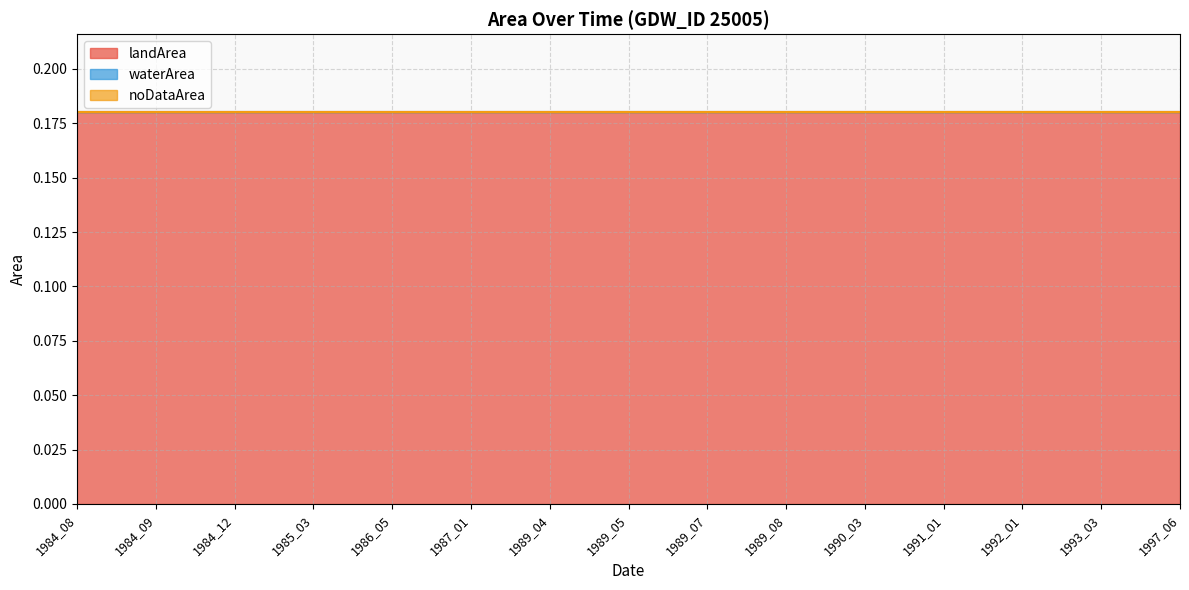

How many data points does each series have?

15